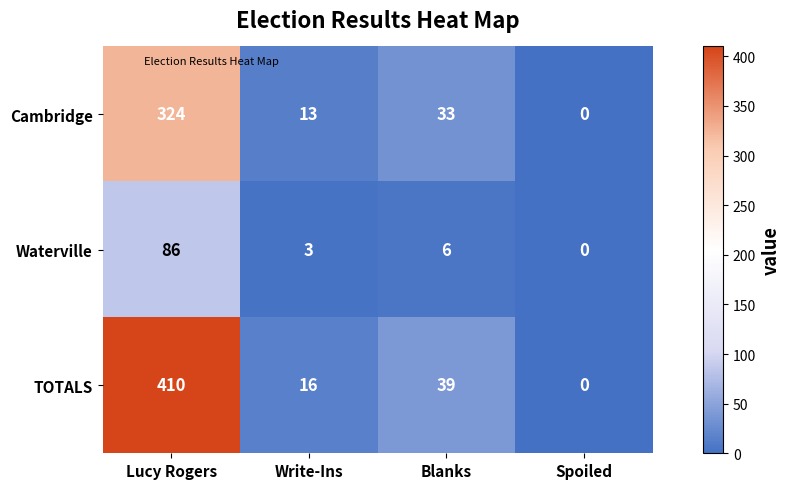

Which category has the lowest value across all series?

Spoiled